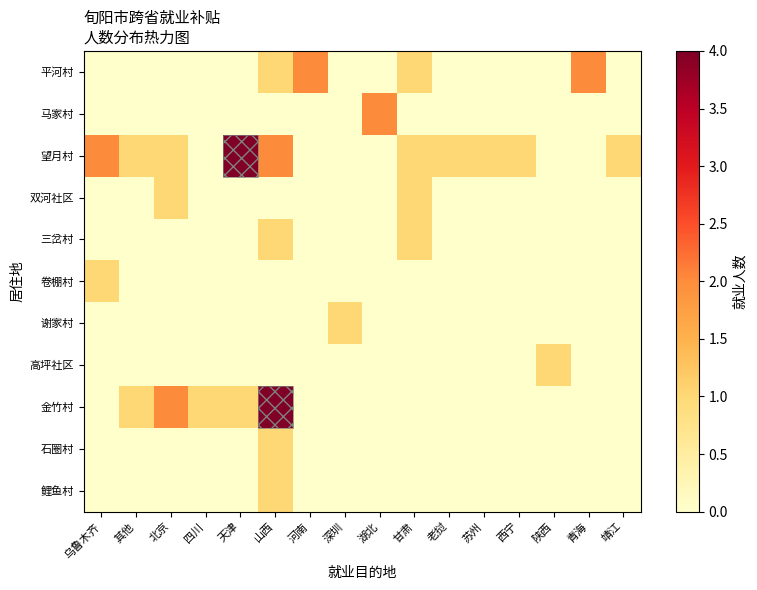

At which category is the sum across all series the highest?

山西